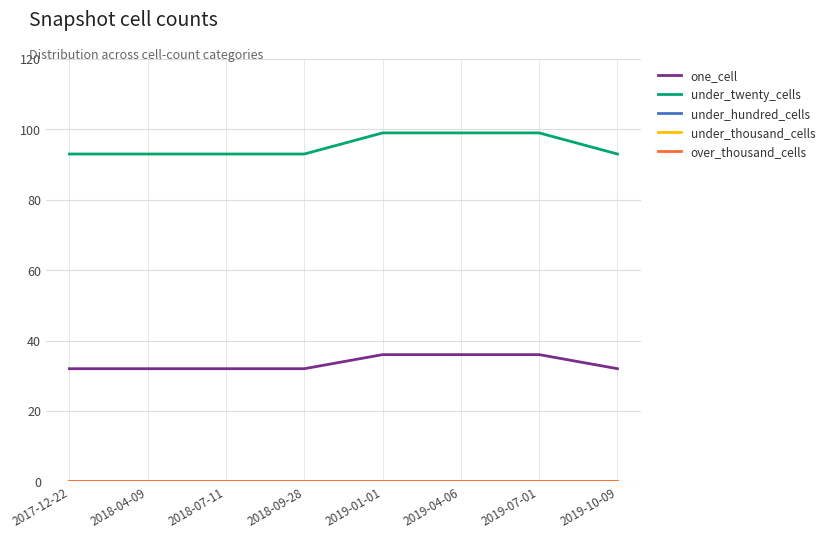

True or false: over_thousand_cells and under_twenty_cells intersect in this chart.

False